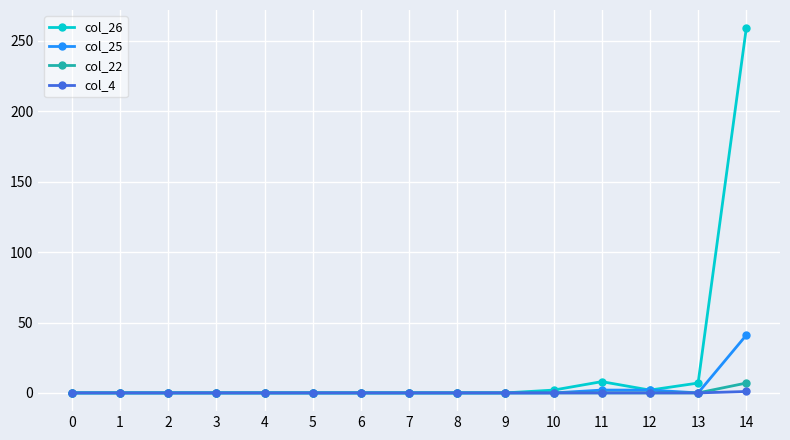

How many col_4 values are between 0 and 1?

15